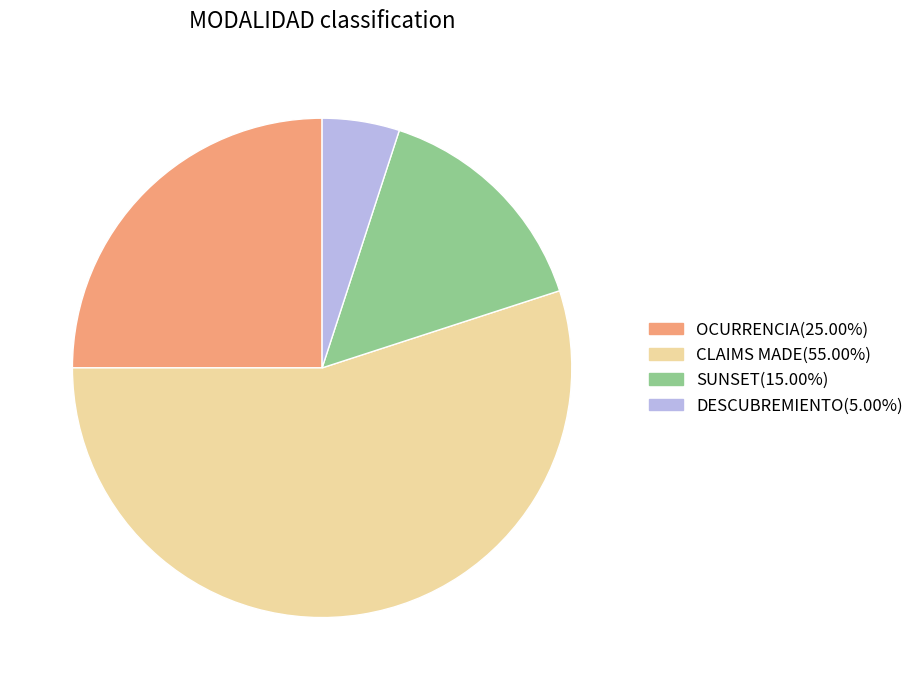

Which slice is the largest?

CLAIMS MADE